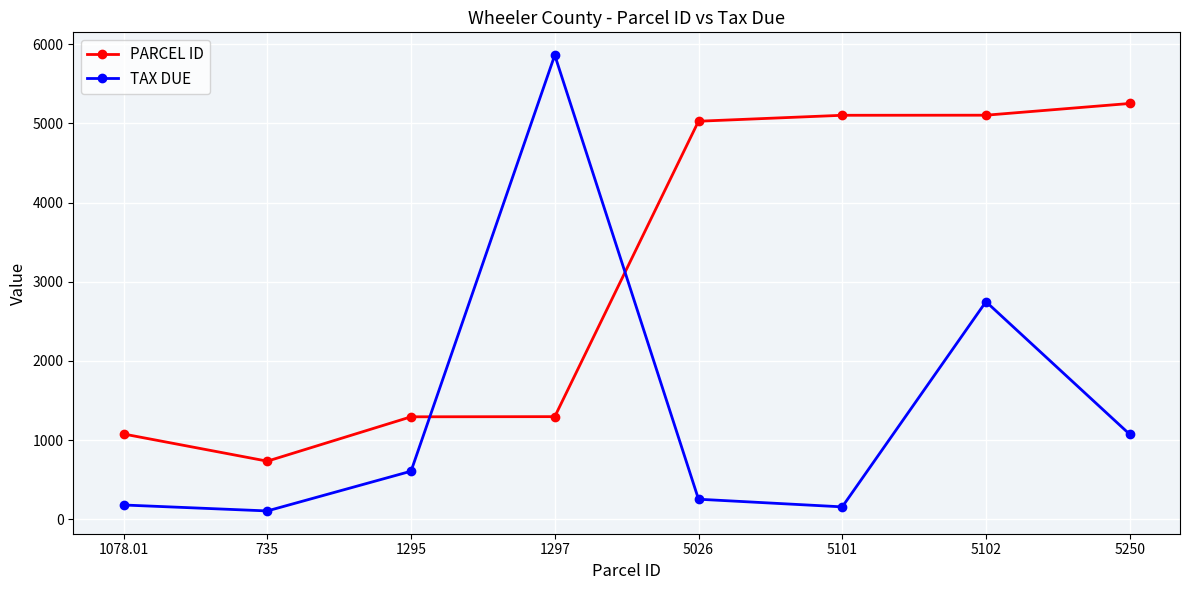

The PARCEL ID series shows 8111.9 at 5102. True or false?

False